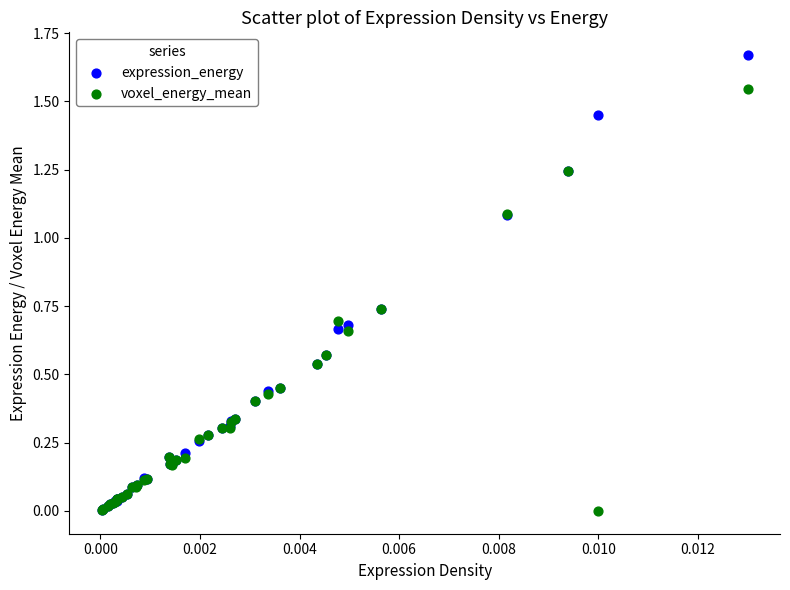

Which series contains the highest Y value?

expression_energy